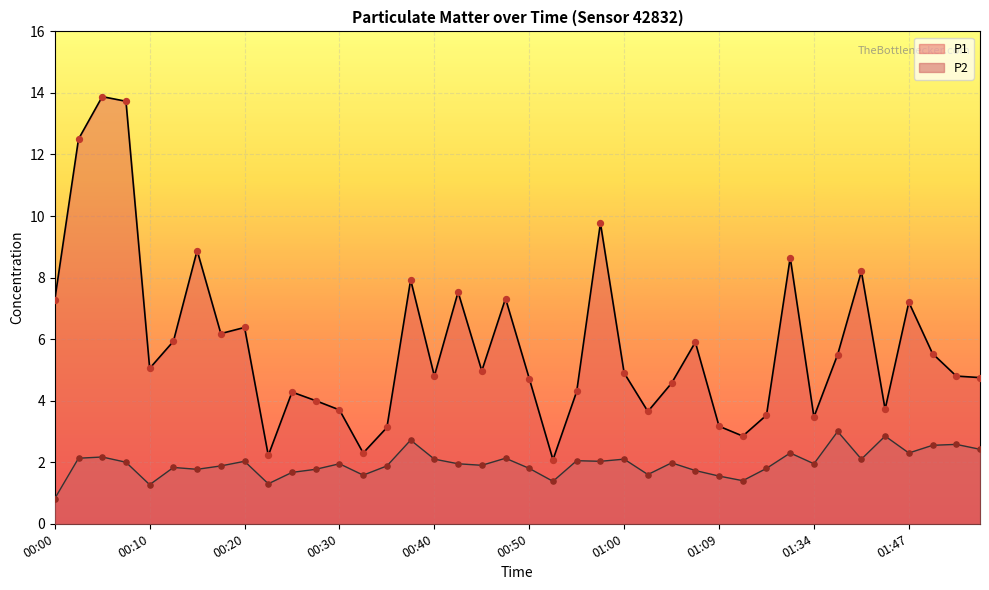

Which series contains the lowest Y value?

P2